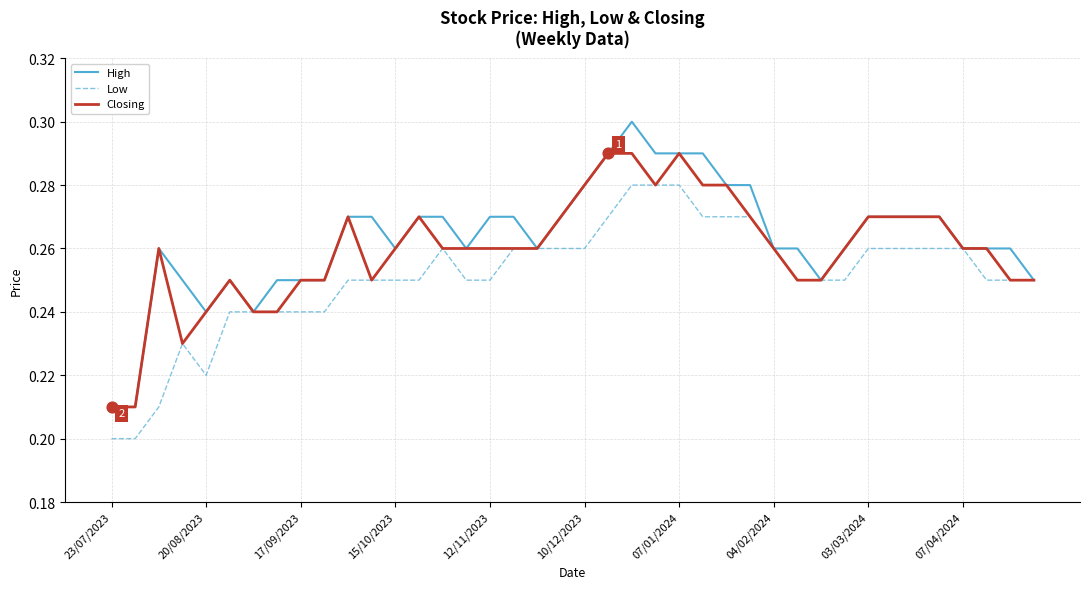

Rank the series by their average value, from lowest to highest.

Low, Closing, High